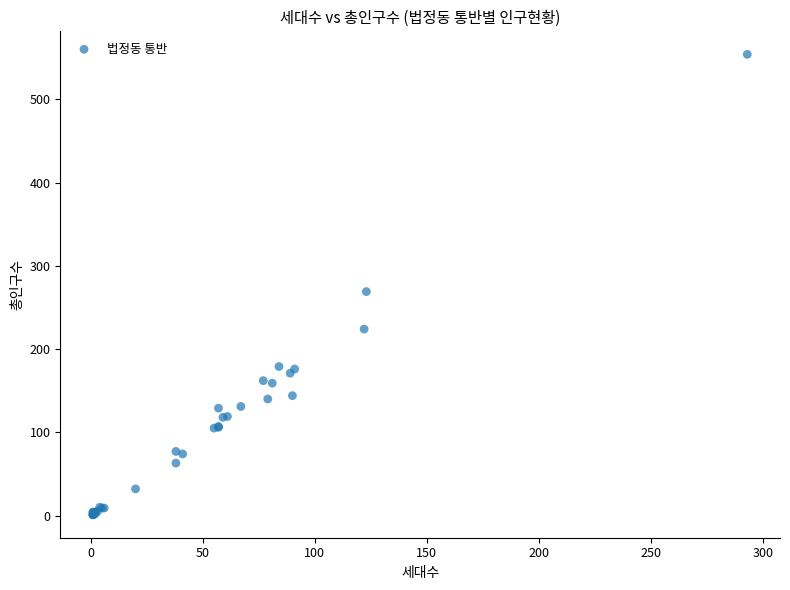

What Y value in the scatter plot is closest to 277?

269